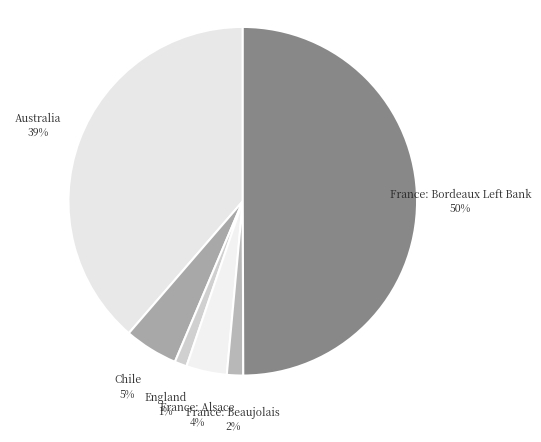

How many segments does this pie chart have?

6